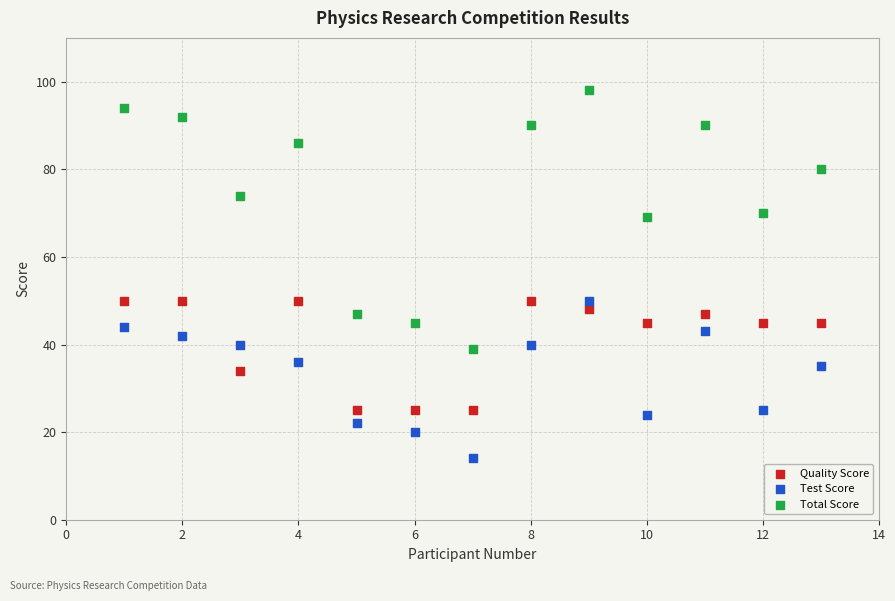

Which series contains the lowest Y value?

Test Score